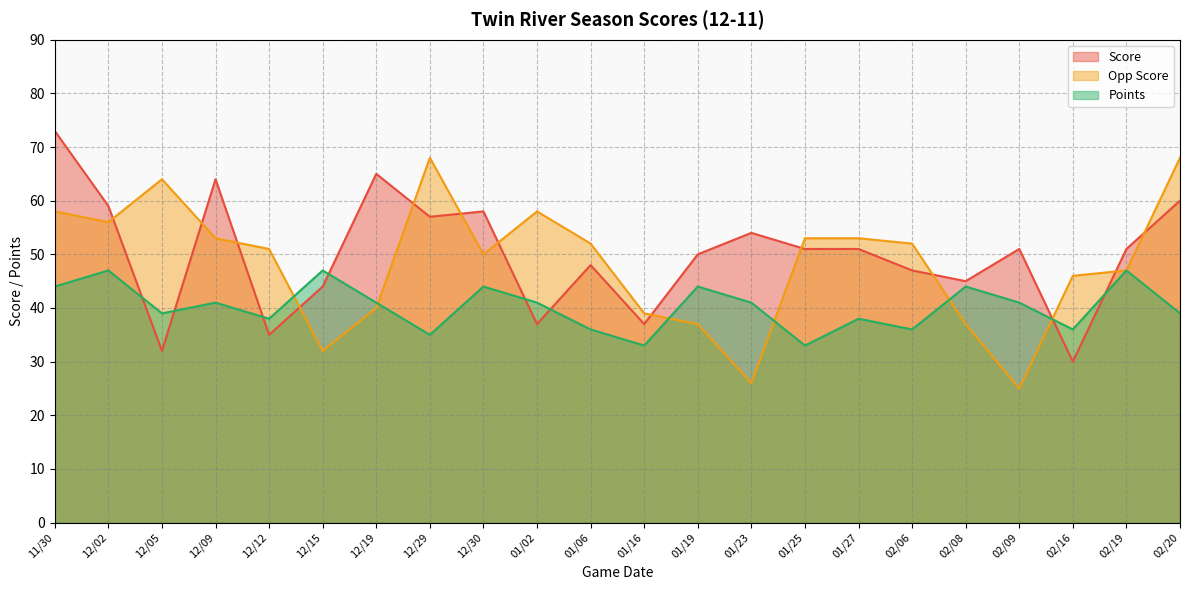

Which category has the lowest value in the Points series?

01/16